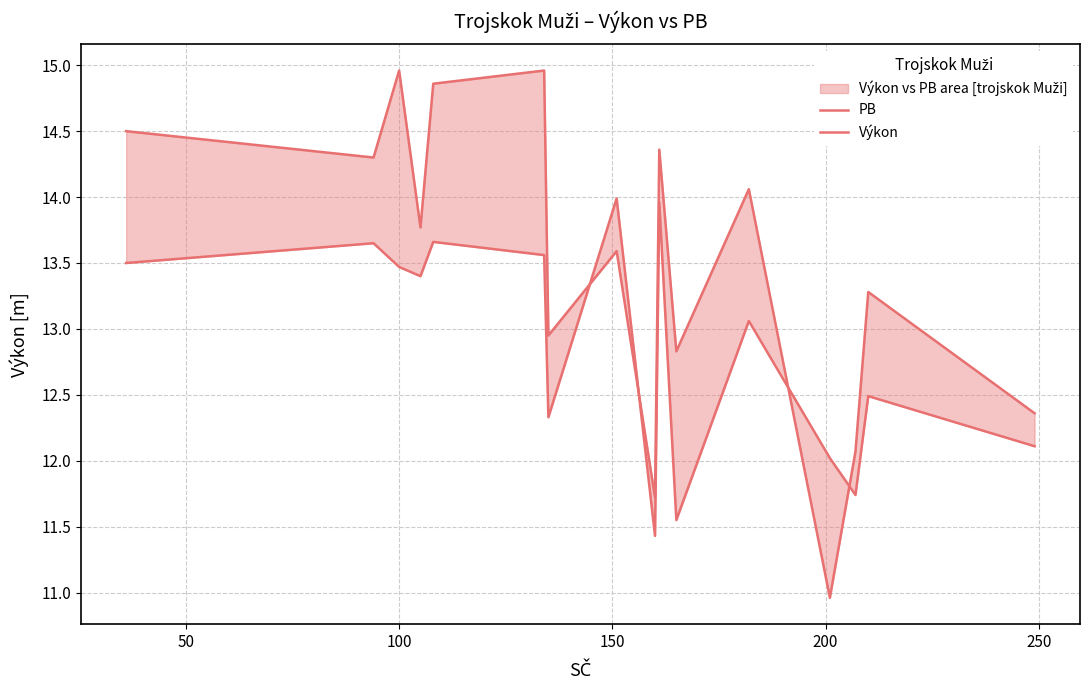

Which series has the largest total across all categories?

PB